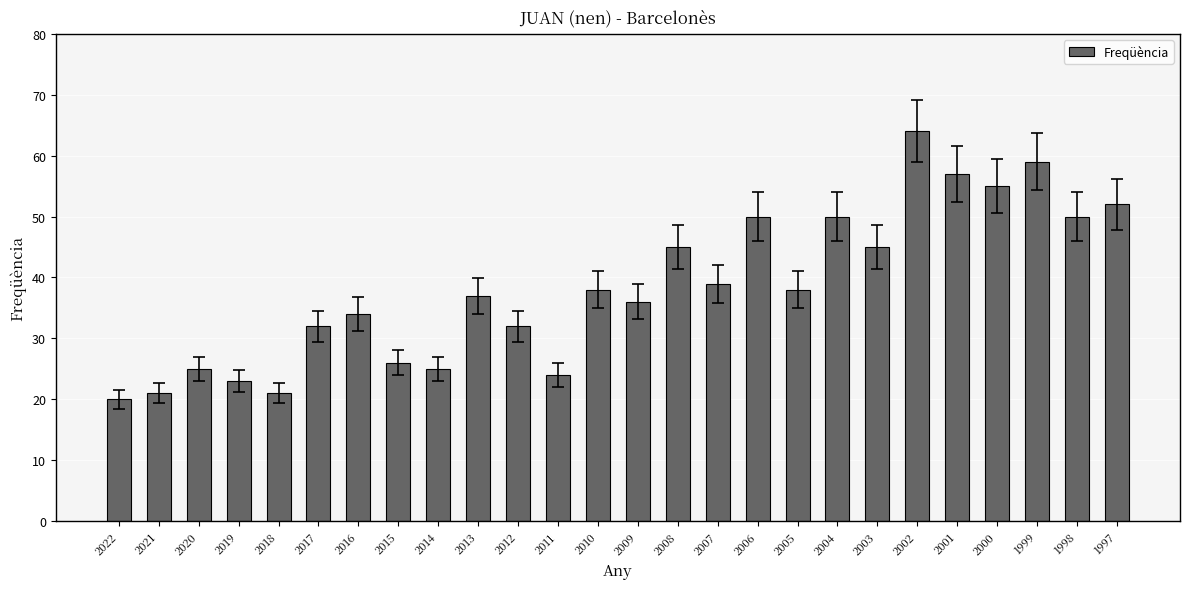

What is the value of the 15th bar from the left?

45